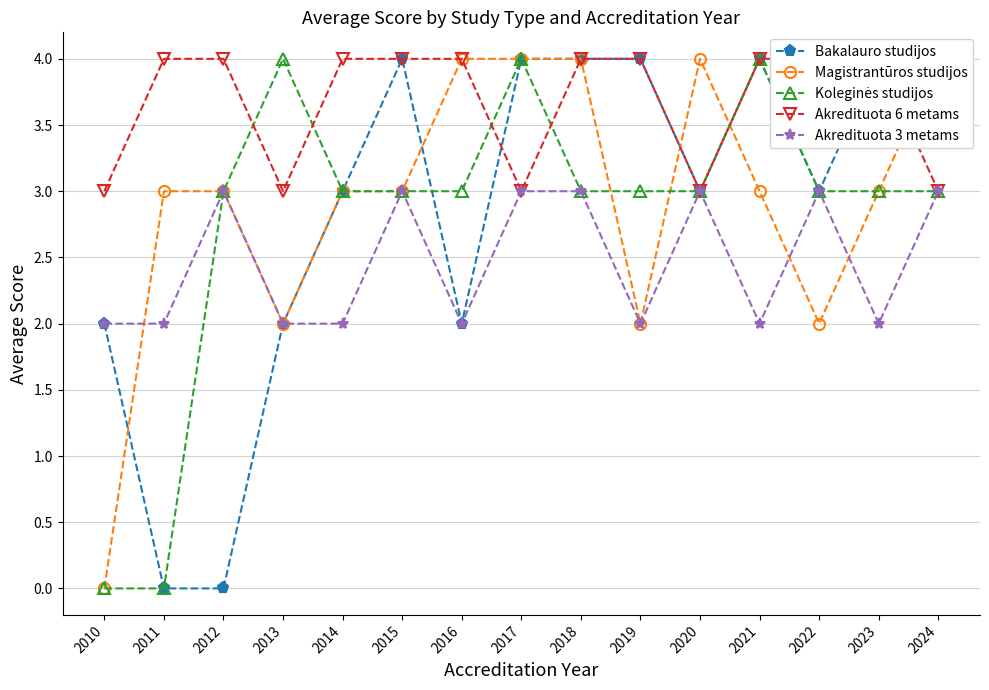

Where do Magistrantūros studijos and Akredituota 3 metams first cross each other?

2010 and 2011